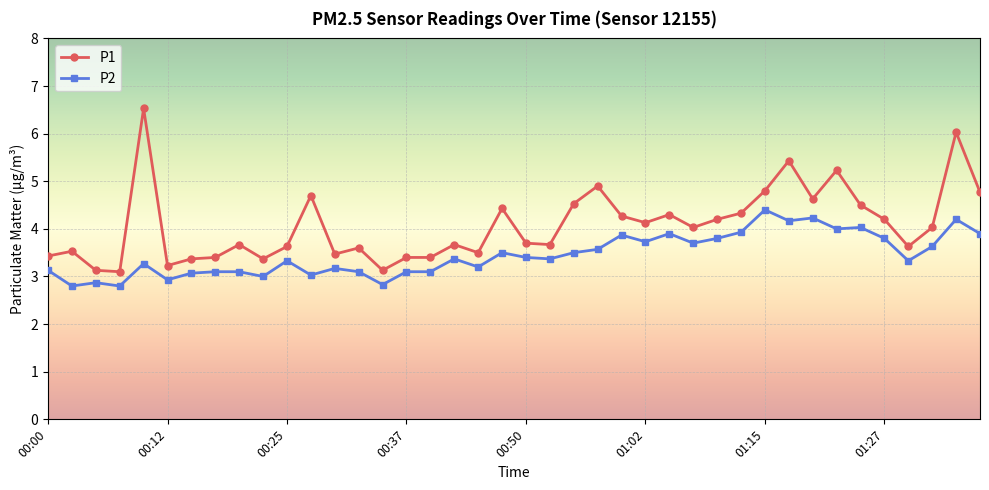

Which series has the widest spread of values?

P1